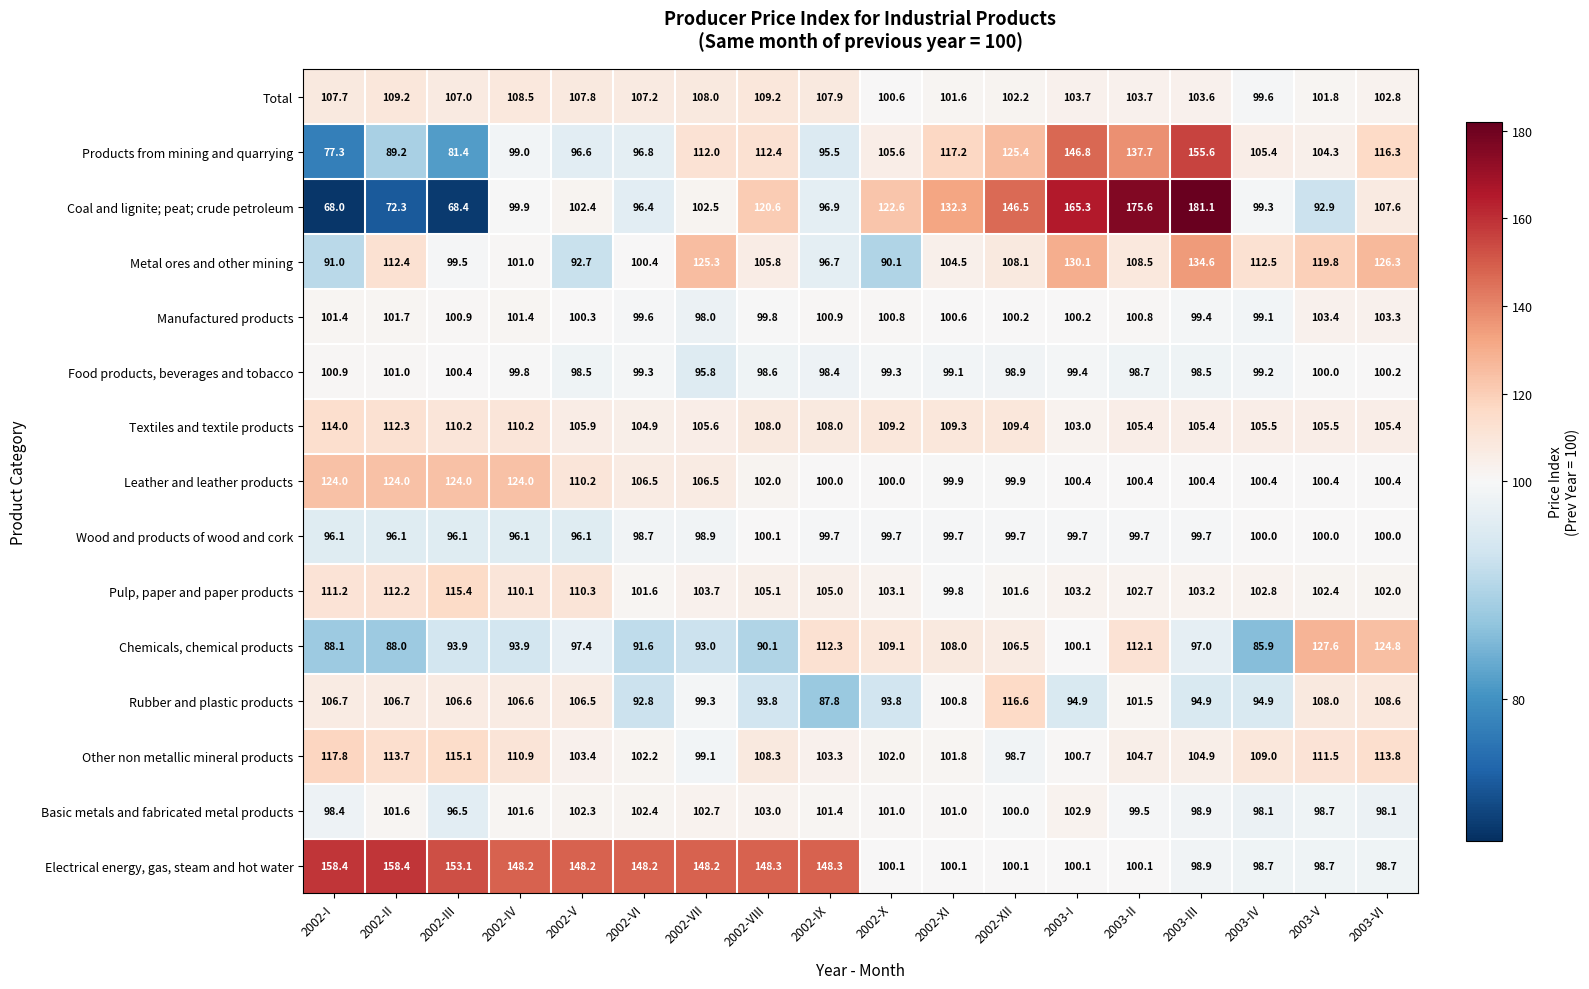

True or false: Leather and leather products has a value of 99.9 at 2002-XII.

True